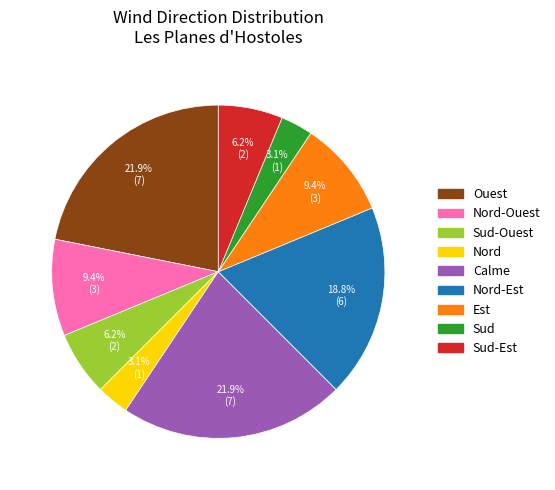

Is there a majority slice in this chart?

No